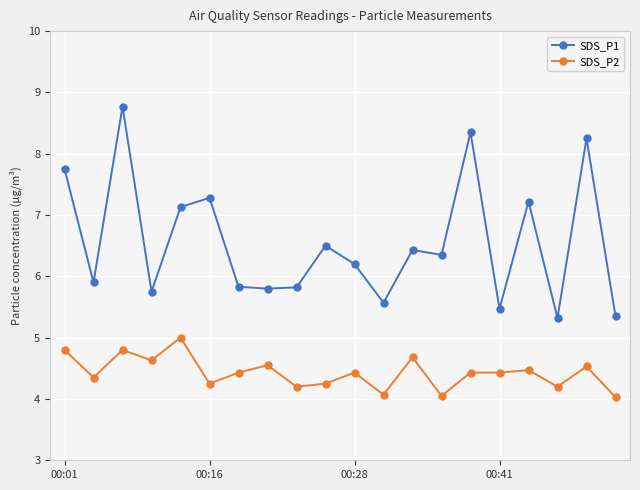

True or false: SDS_P1 and SDS_P2 cross at least once.

False